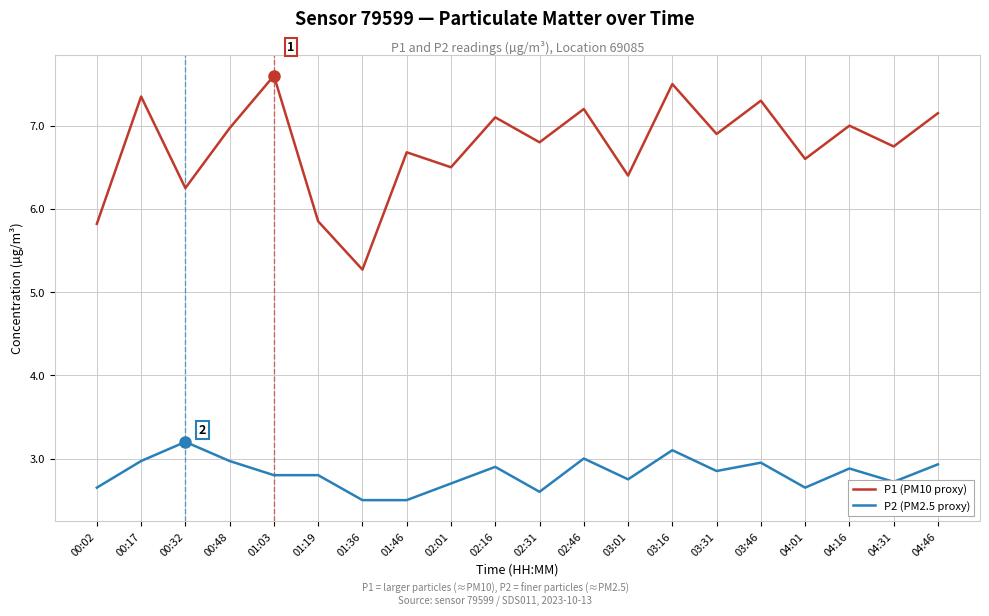

What is the sum of all P2 (PM2.5 proxy) values?

56.4